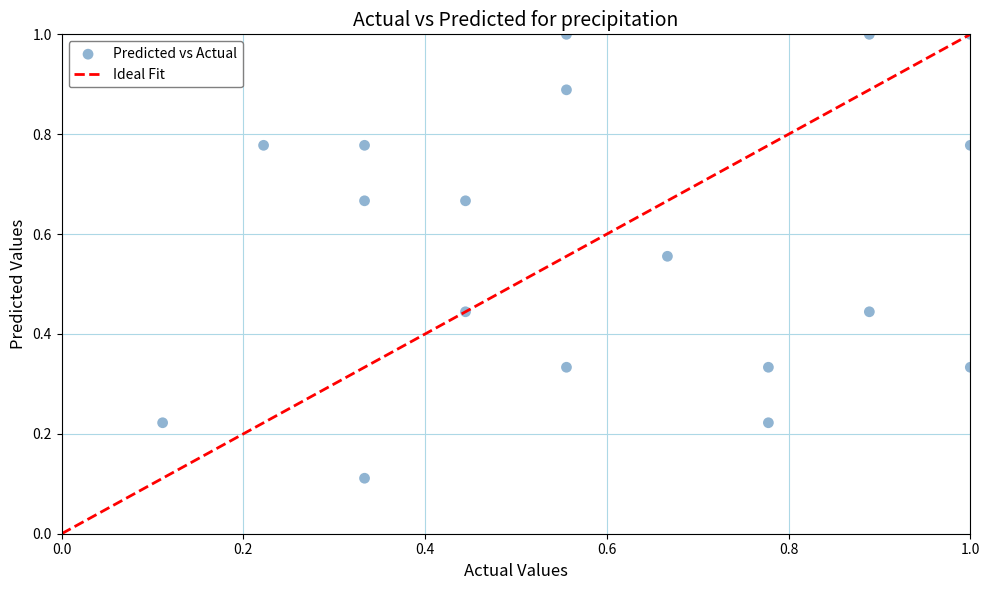

How many data points are displayed?

18